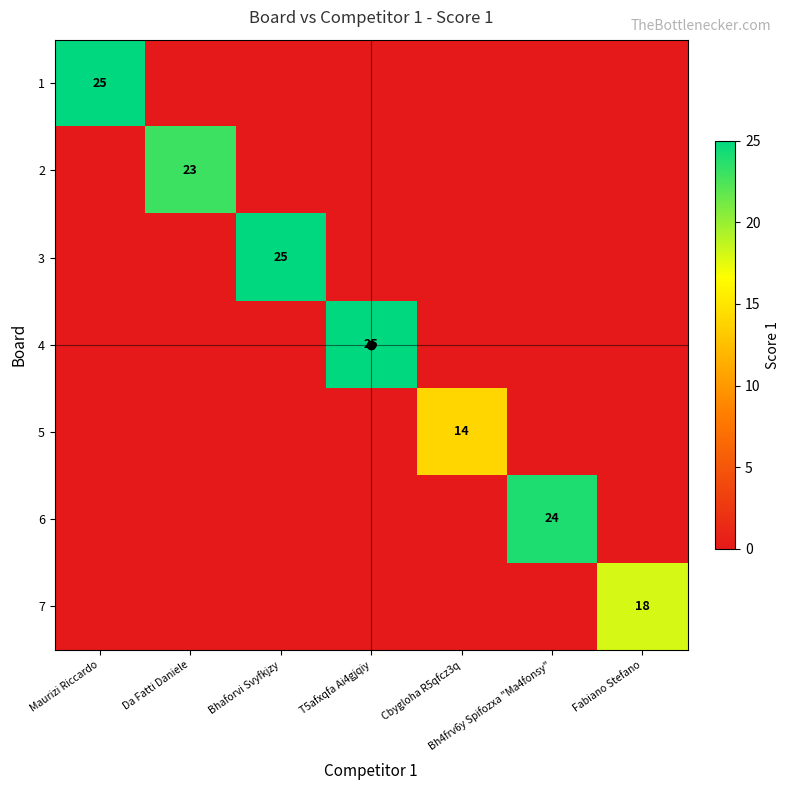

The 2 series shows 23 at Da Fatti Daniele. True or false?

True